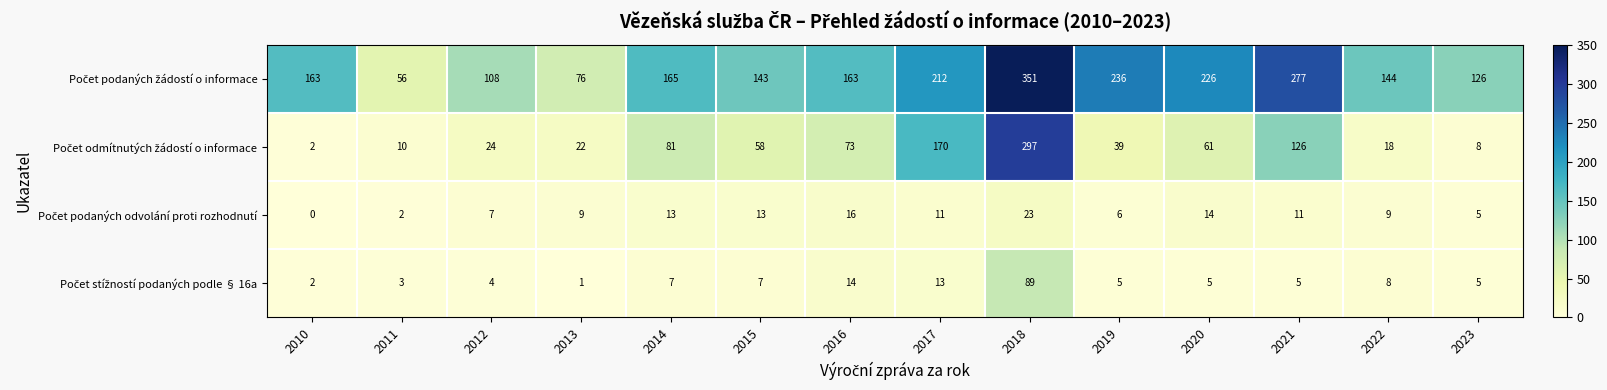

At which category does the chart reach its peak across all series?

2018